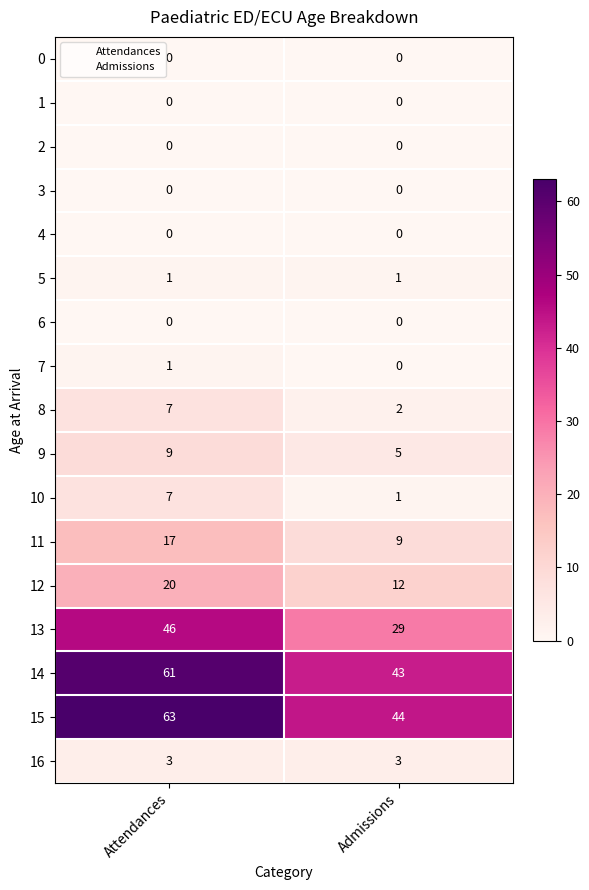

The value of 5 at Attendances is 1. True or false?

True